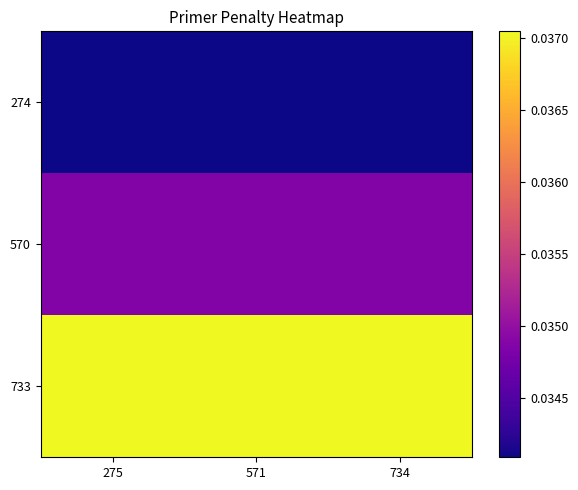

Reading left to right, transcribe all the data shown in this chart.

274: 275=0.0	571=0.0	734=0.0
570: 275=0.0	571=0.0	734=0.0
733: 275=0.0	571=0.0	734=0.0